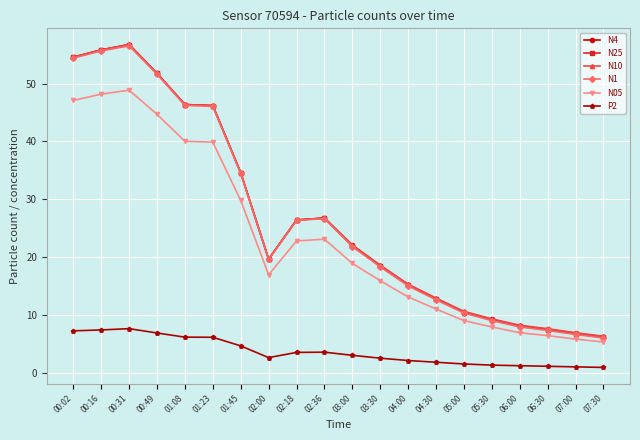

What value does the N05 series have at 05:30?

7.9